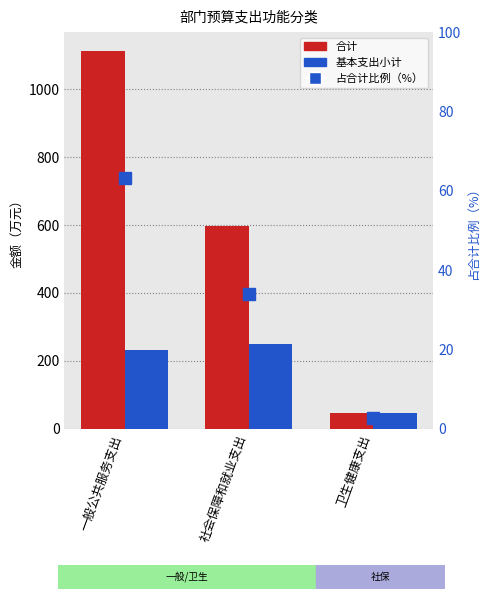

What is the label of the 3rd bar from the right?

一般公共服务支出